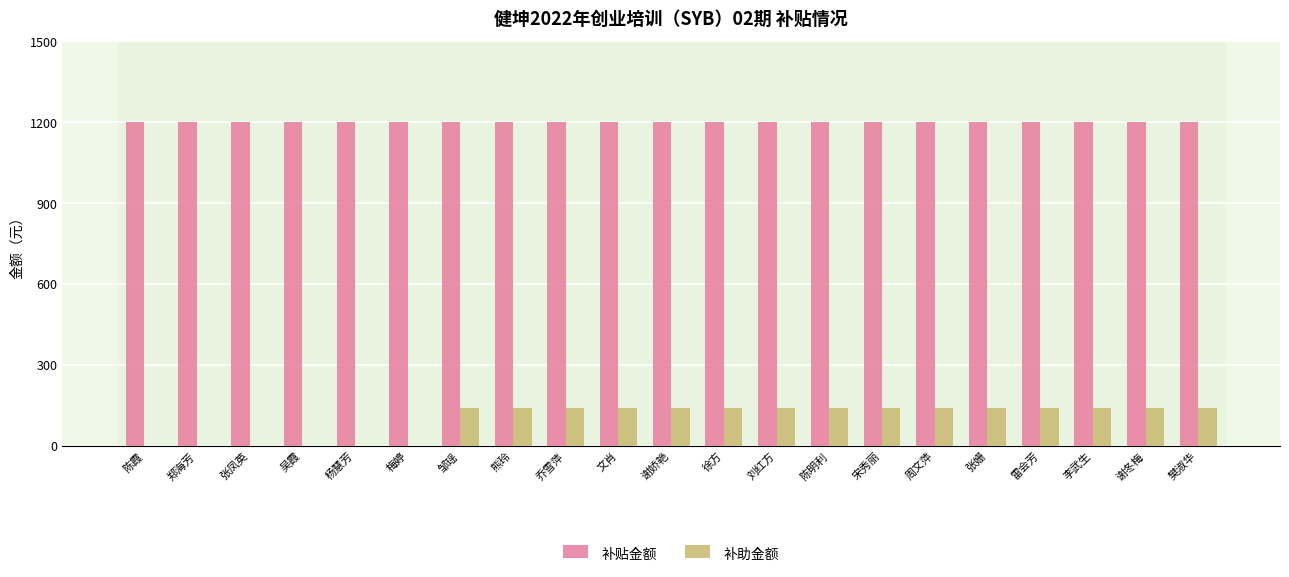

Read the 补助金额 value at 文肖.

140